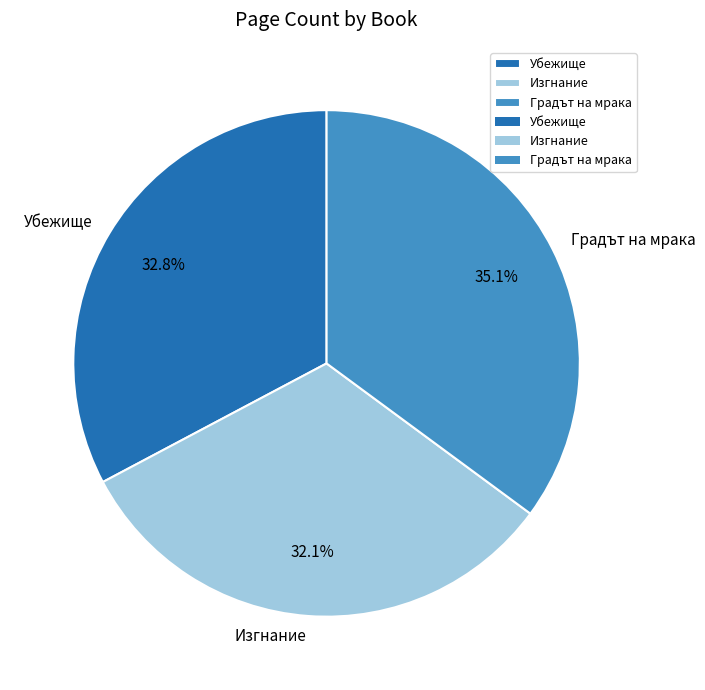

Is there a majority slice in this chart?

No